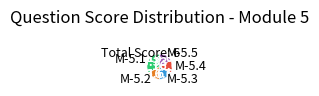

Does any single category account for the majority?

No